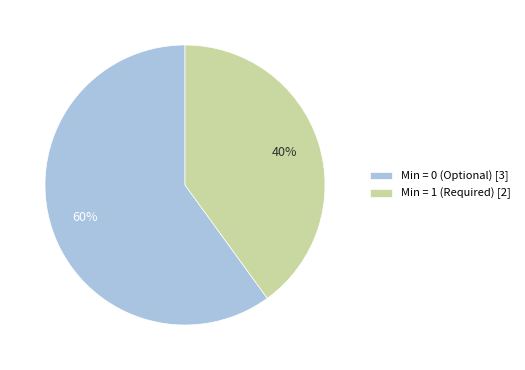

Does Min = 0 (Optional) [3] represent more than half of the total?

Yes